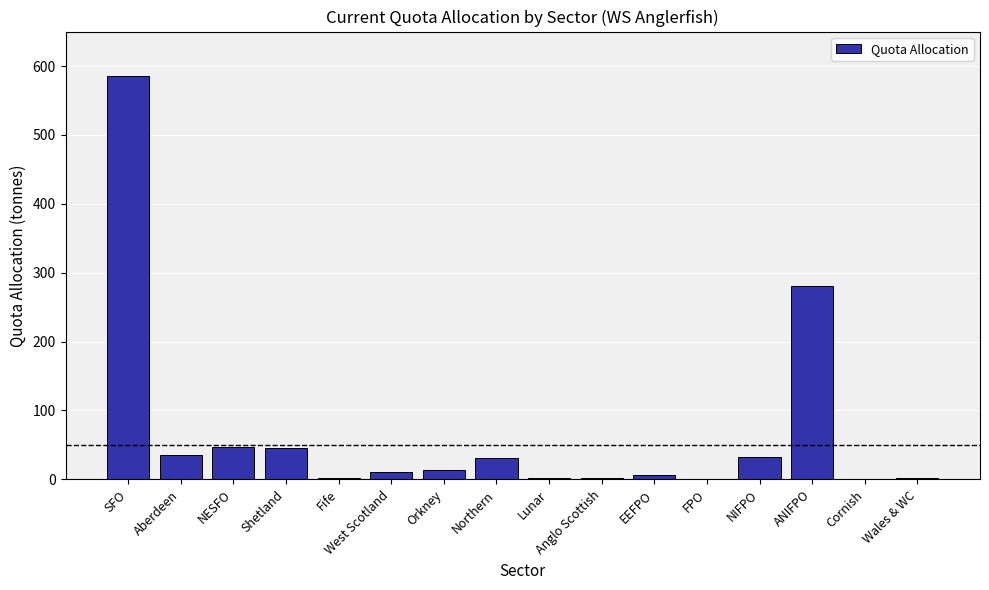

What is the sum of all values?

1097.4